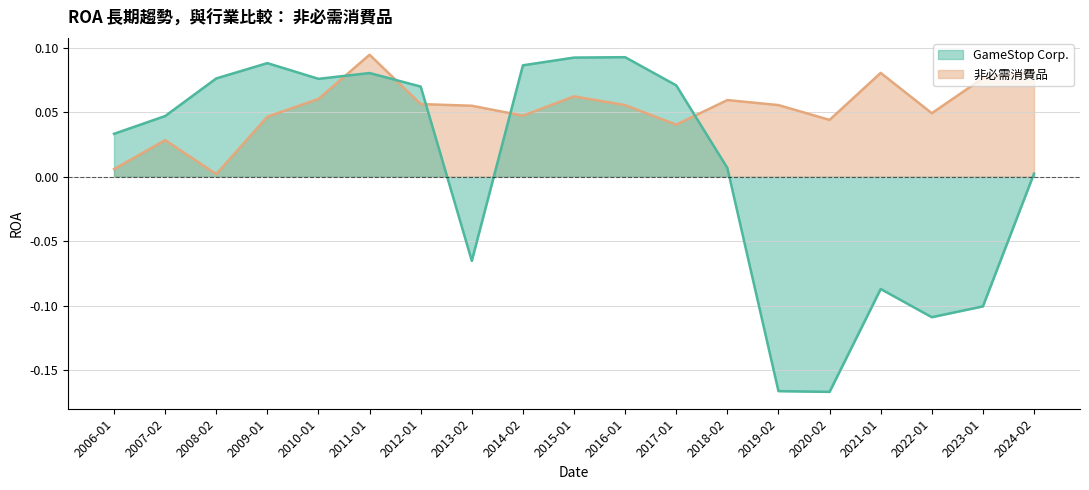

True or false: 非必需消費品 has a value of 0.1 at 2009-01.

False